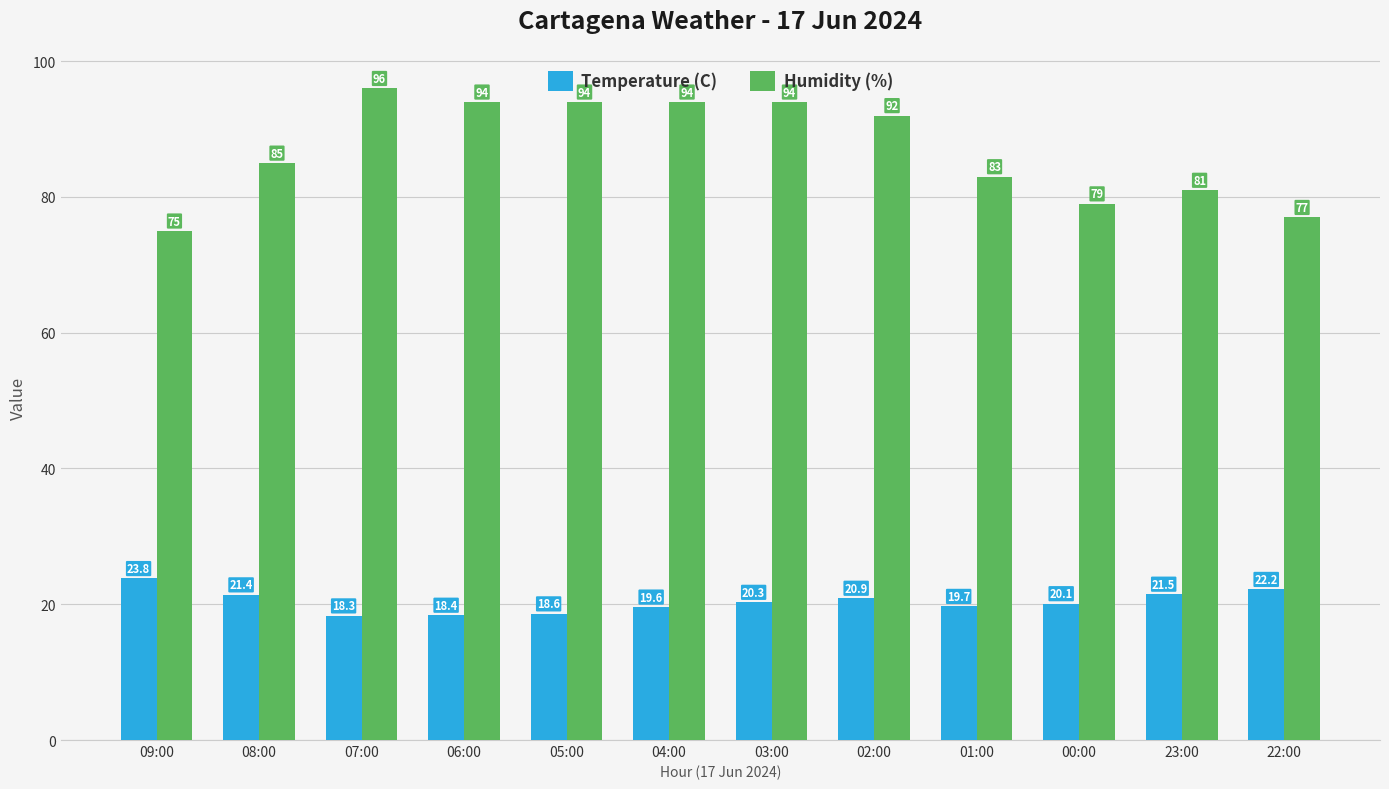

List the series in order of their overall mean, lowest first.

Temperature (C), Humidity (%)